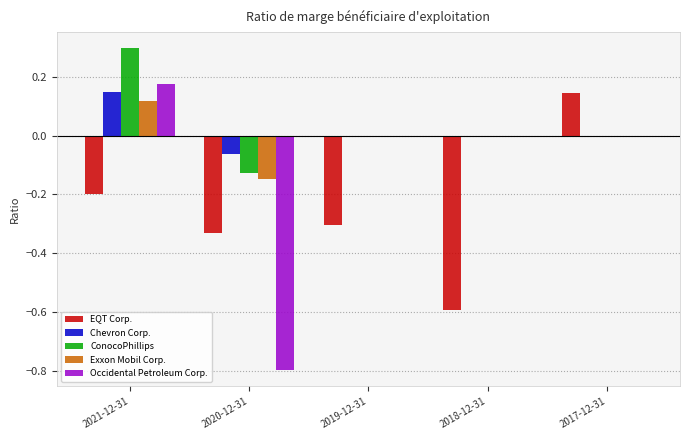

Which series has the largest range (max minus min)?

Occidental Petroleum Corp.